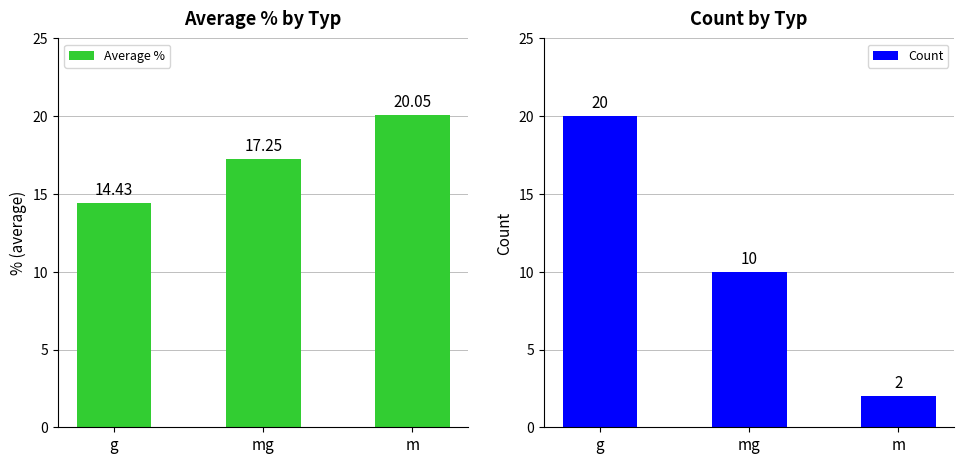

What is the smallest value displayed?

2.0